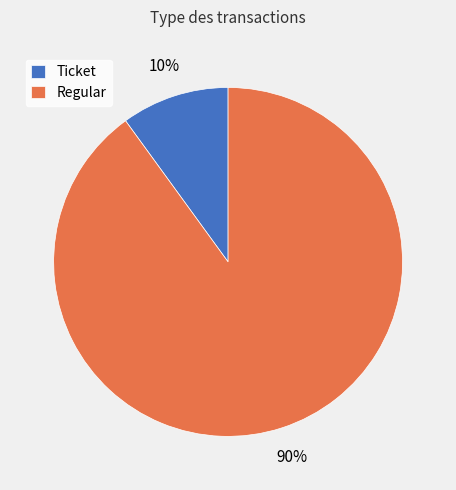

Combined, do Regular and Ticket account for over 50%?

Yes